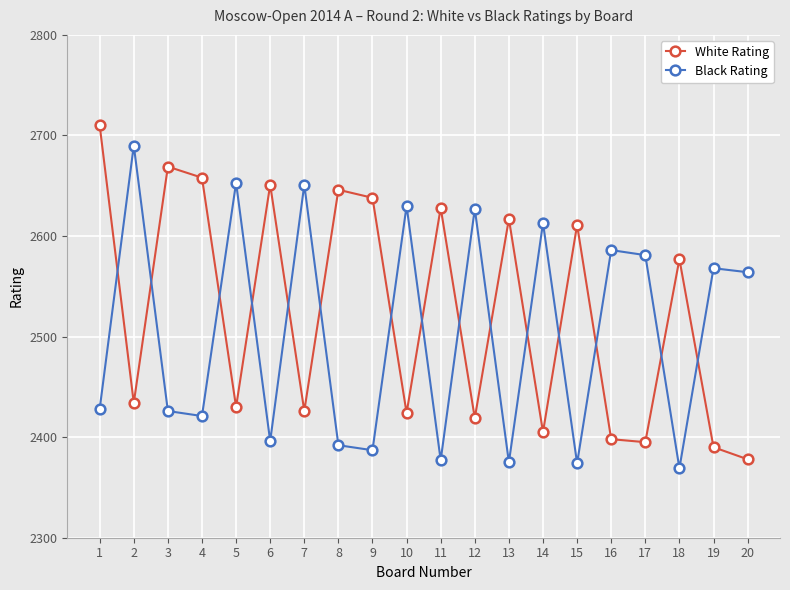

What is the difference between the second highest and minimum values in the White Rating series?

291